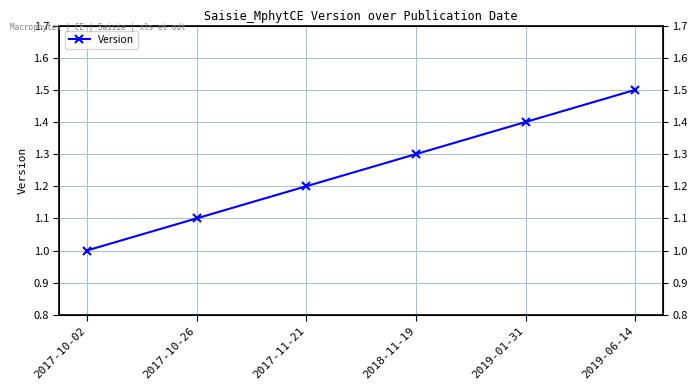

Is it true that the value at 2017-10-26 is 1.5?

False